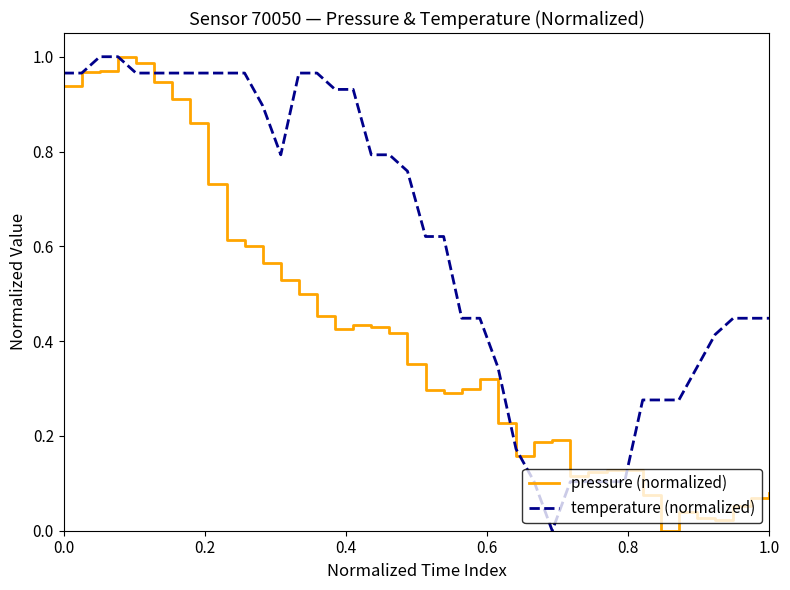

Is this an area chart (filled region under the line)?

No